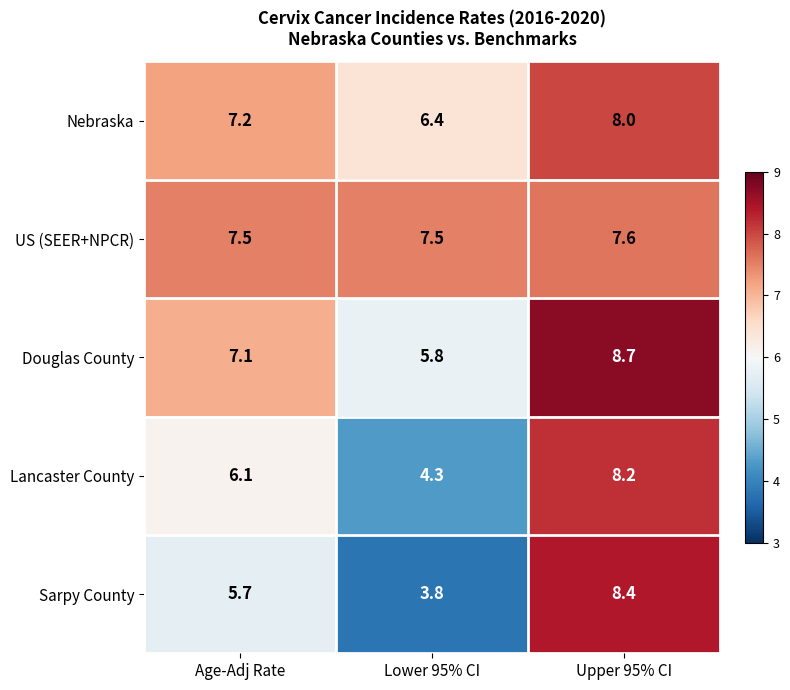

How many categories are shown in the chart?

3